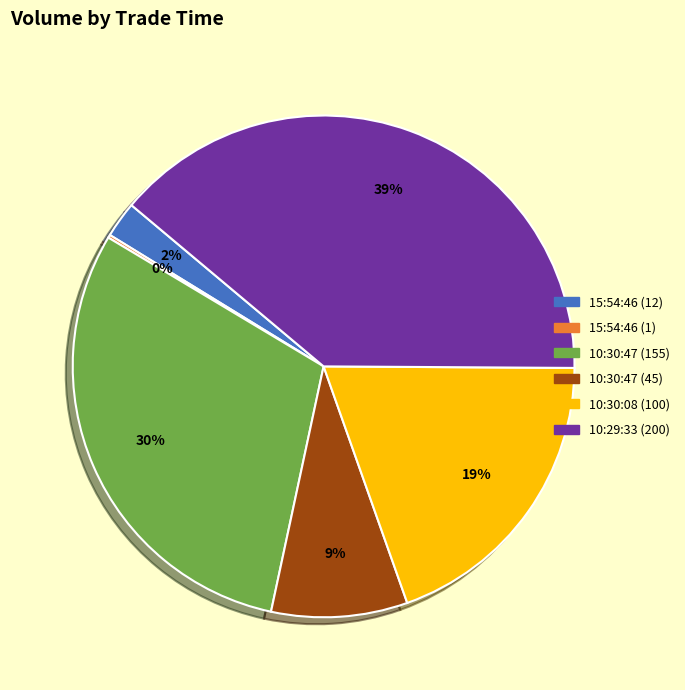

True or false: 10:30:47 (45) accounts for 17% of the total.

False